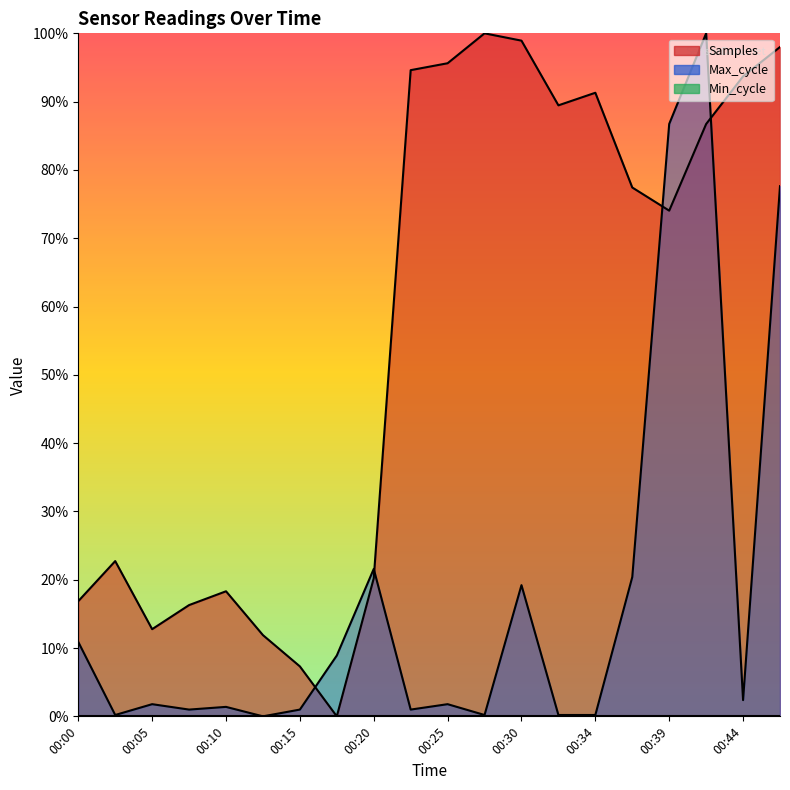

Where is Max_cycle nearest to the value 0?

00:12